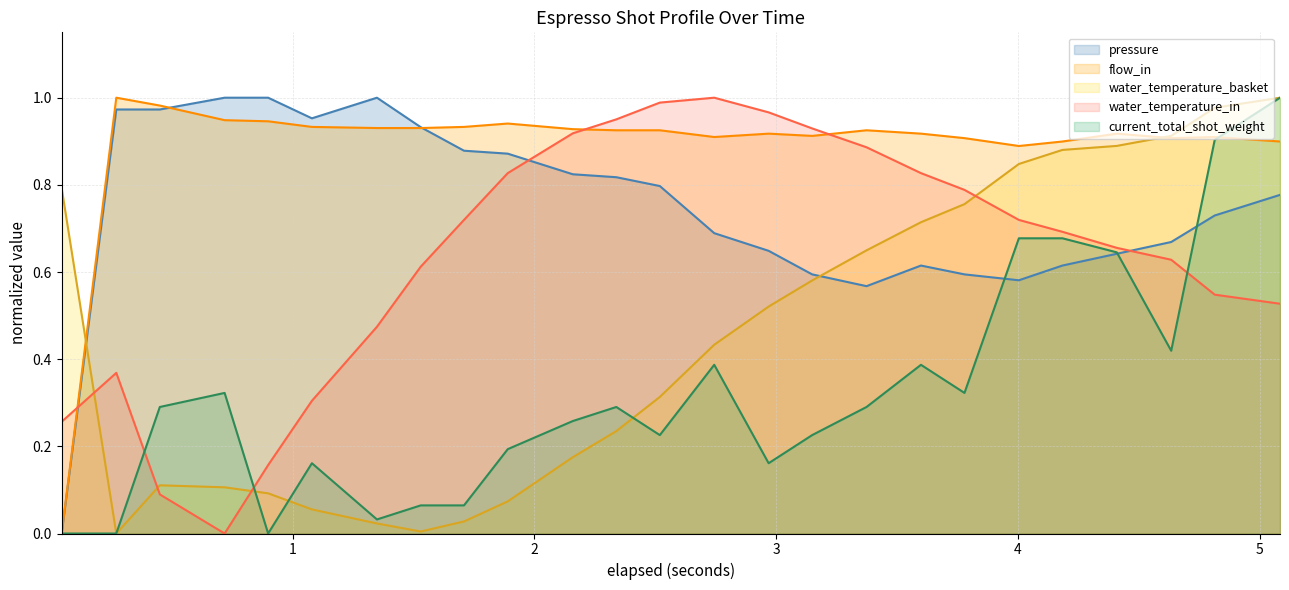

Where is the first local minimum for pressure?

current_total_shot_weight